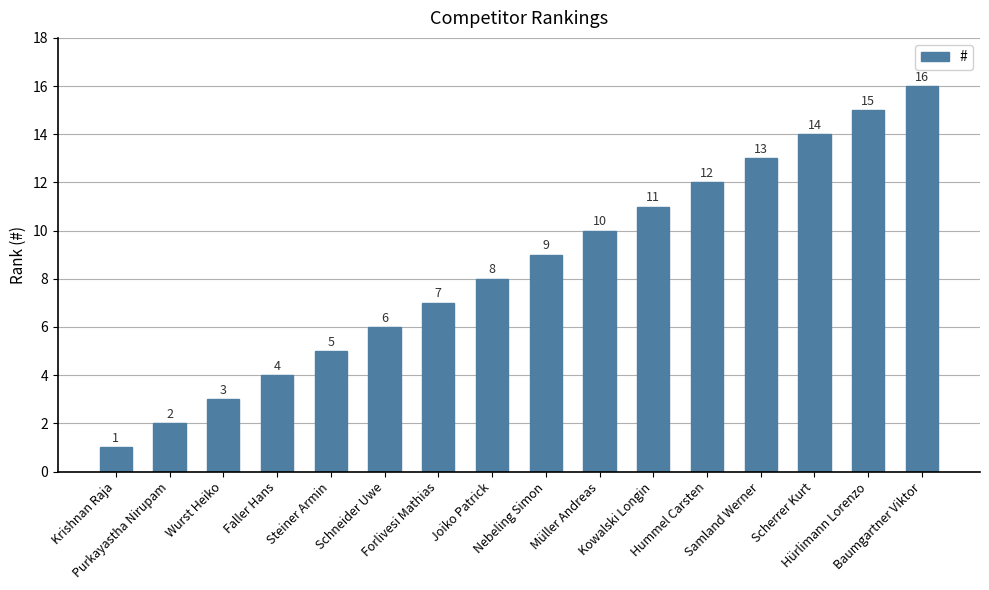

What is the value of the 6th bar from the left?

6